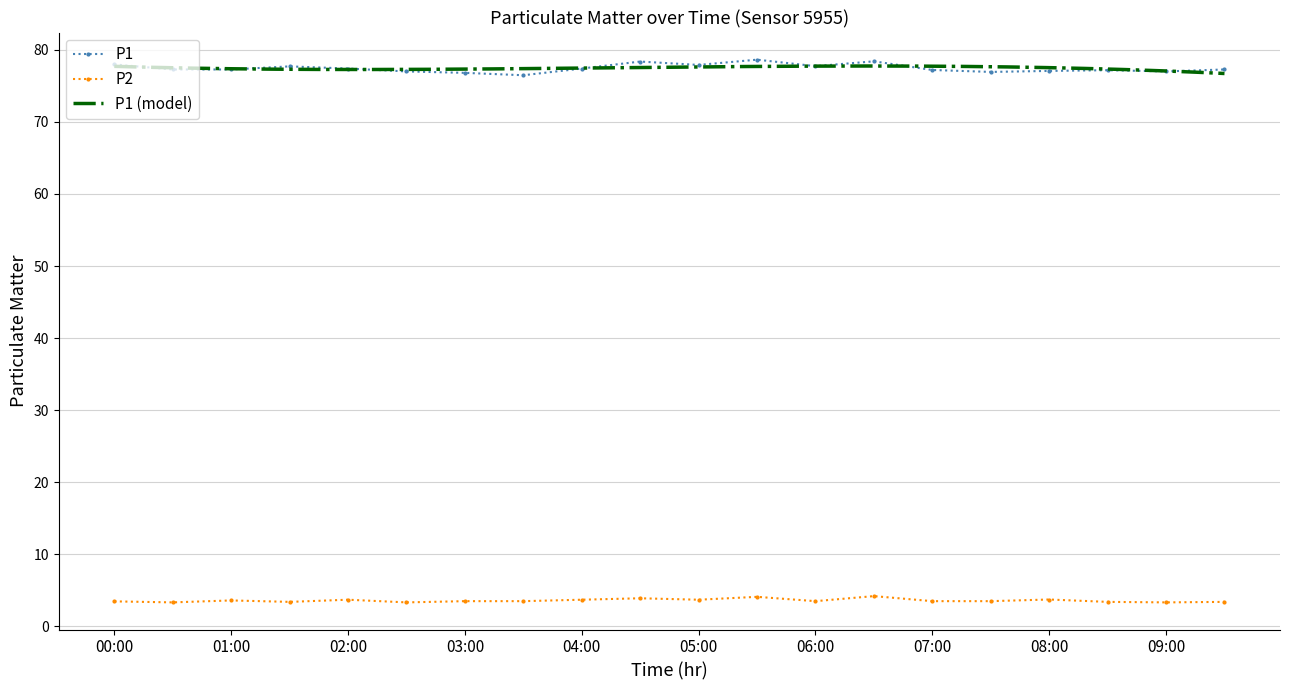

What is the label of the 20th point from the right?

00:00